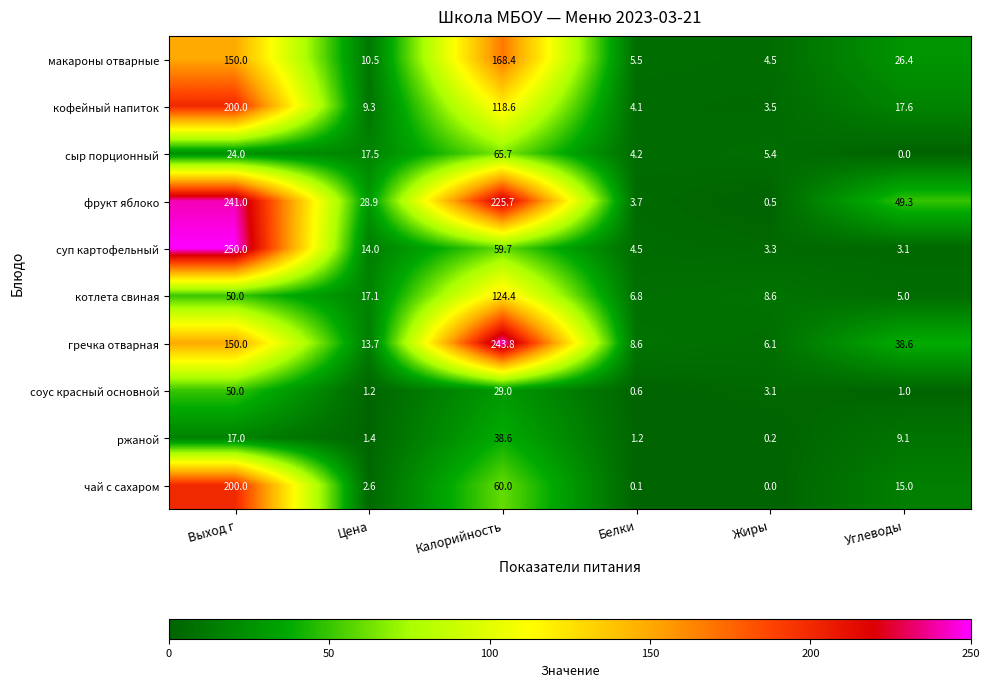

What is the total value across all series at Жиры?

35.2